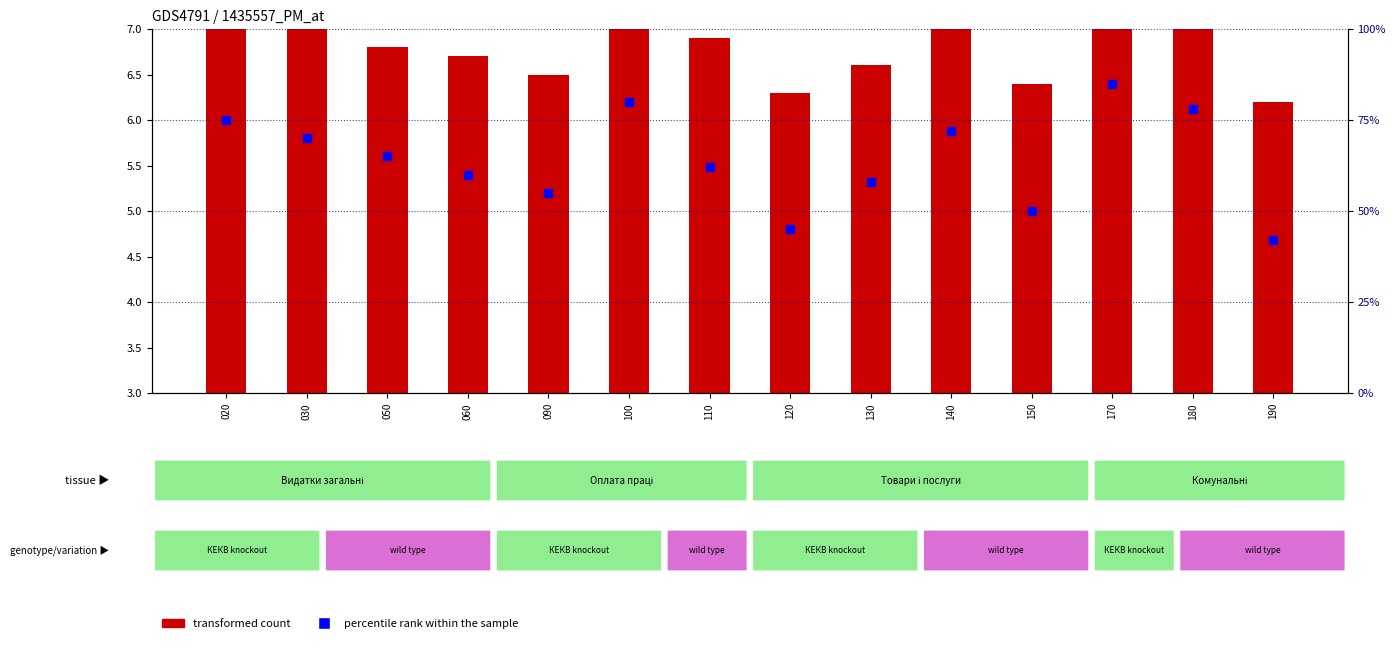

Which series has the largest Y range (max minus min)?

percentile rank within the sample